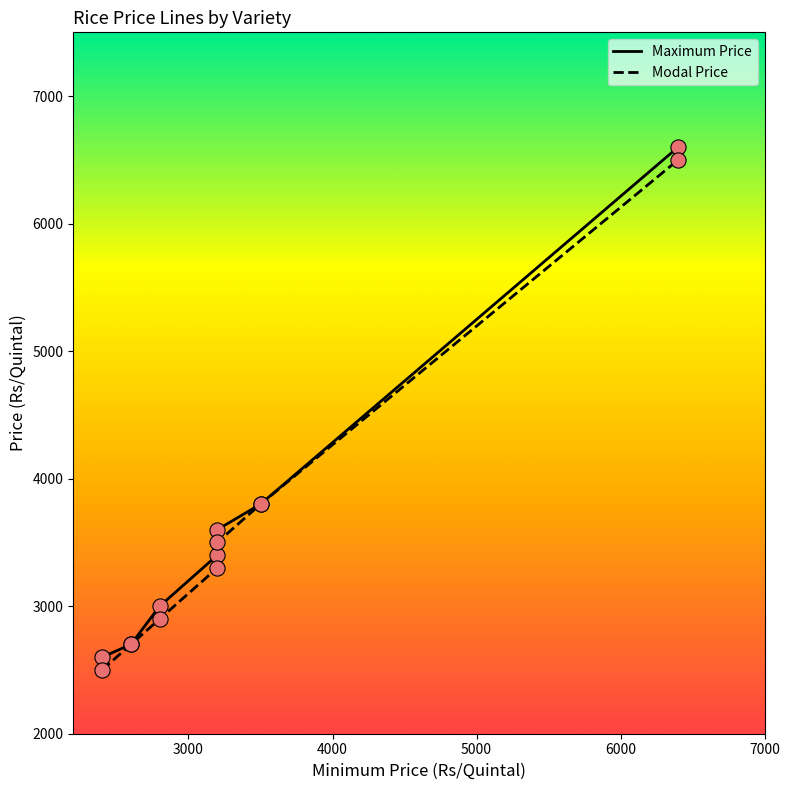

At which category is the sum across all series the highest?

6400